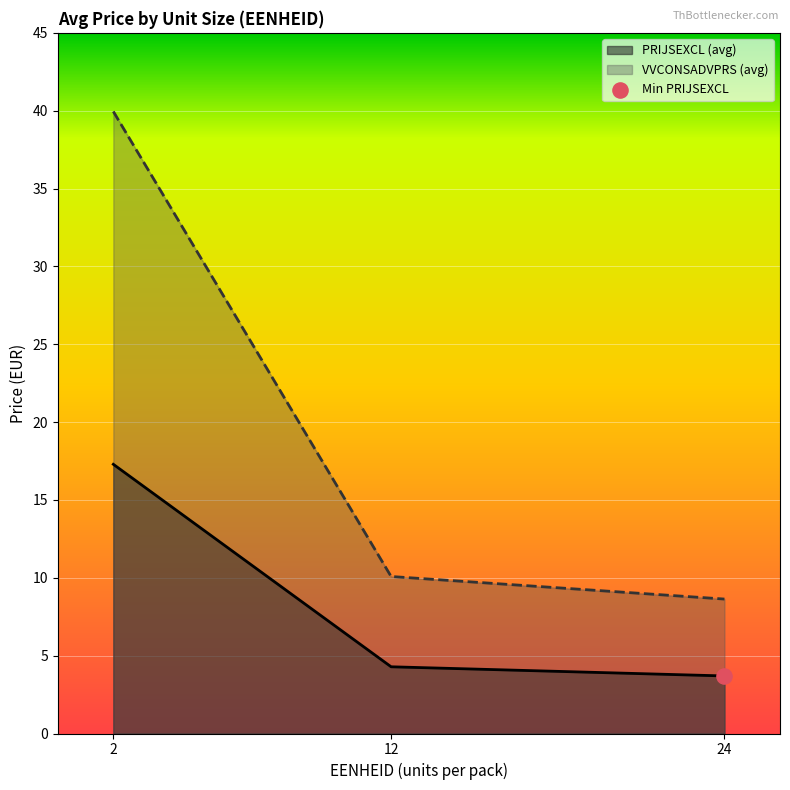

At which category is the sum across all series the highest?

2